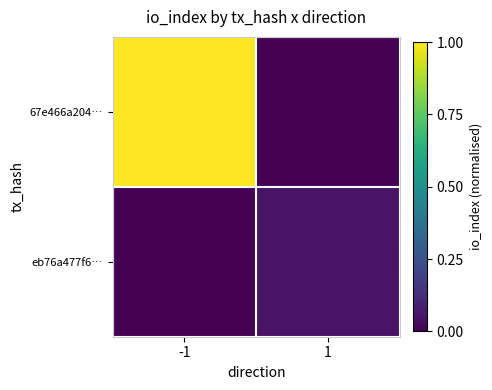

Reading left to right, what are all the values shown in this chart?

67e466a204…: -1=1.0	1=0.0
eb76a477f6…: -1=0.0	1=0.1